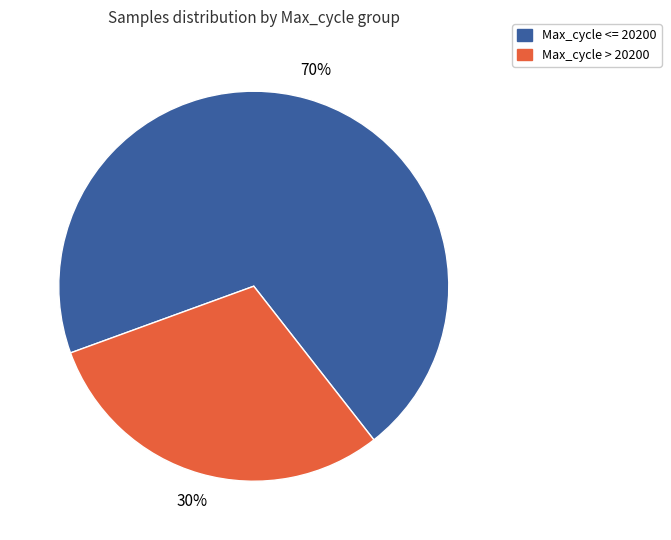

Is there any slice that represents more than half of the pie?

Yes